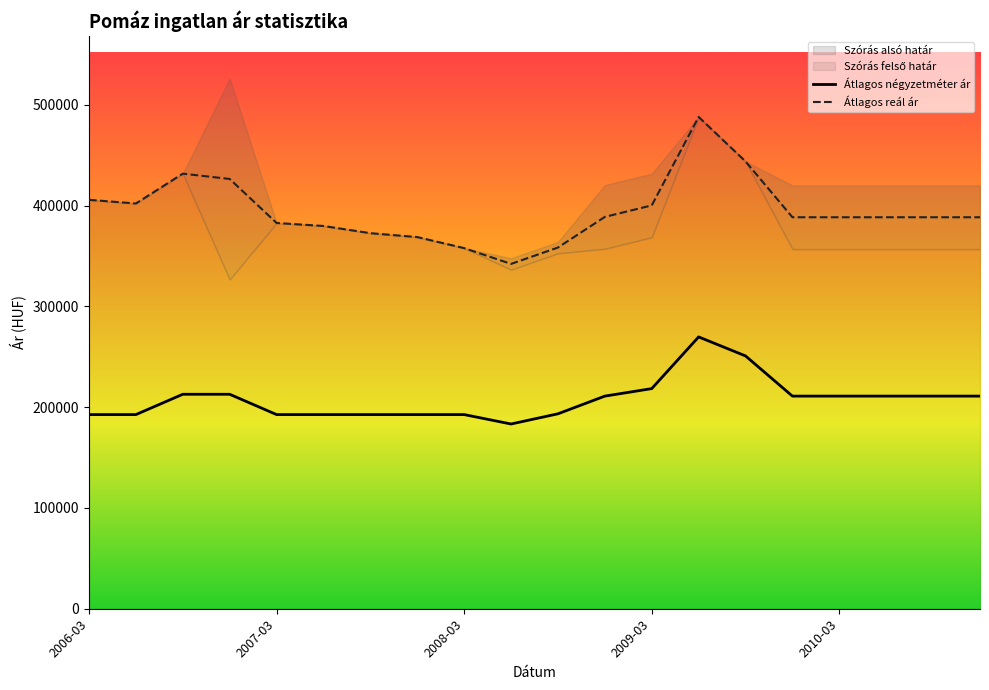

What is the greatest value displayed?

488048